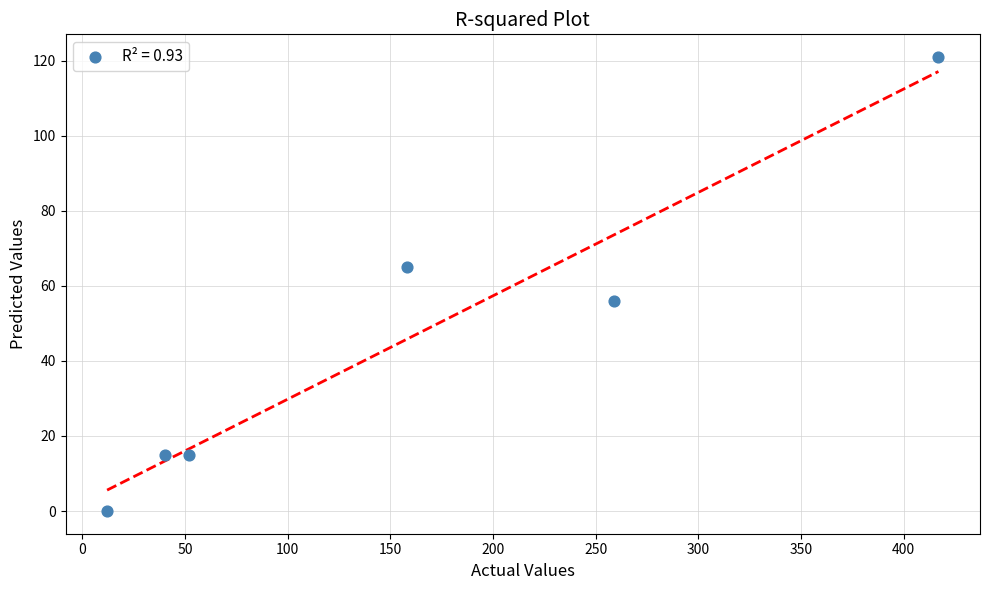

What is the range of X values (max minus min)?

405